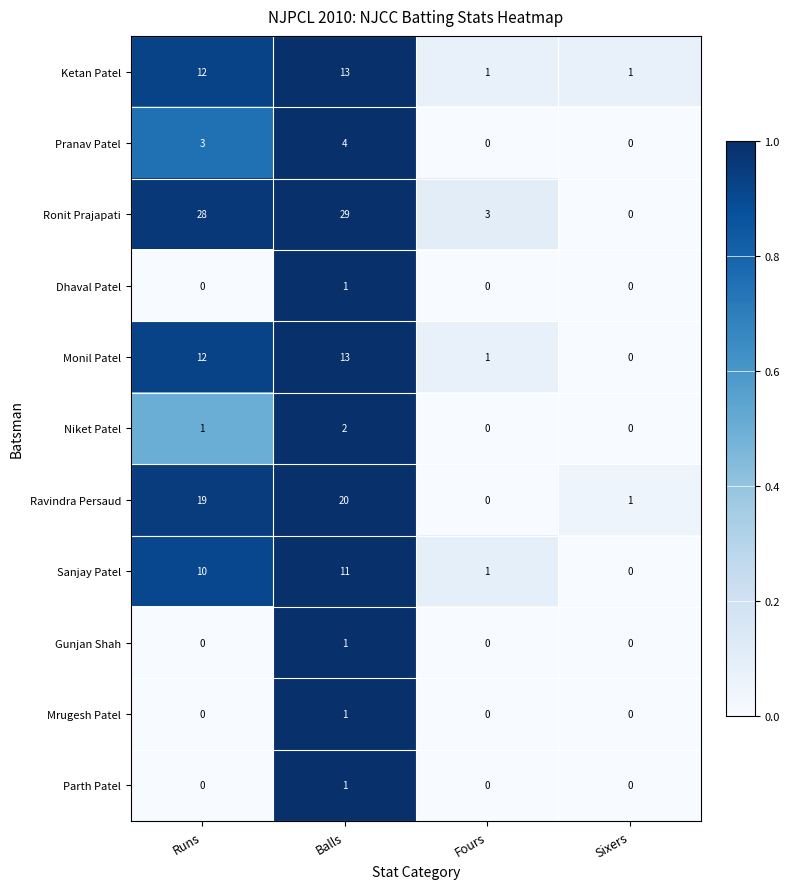

What is the sum of the Ketan Patel values at Balls and Fours?

14